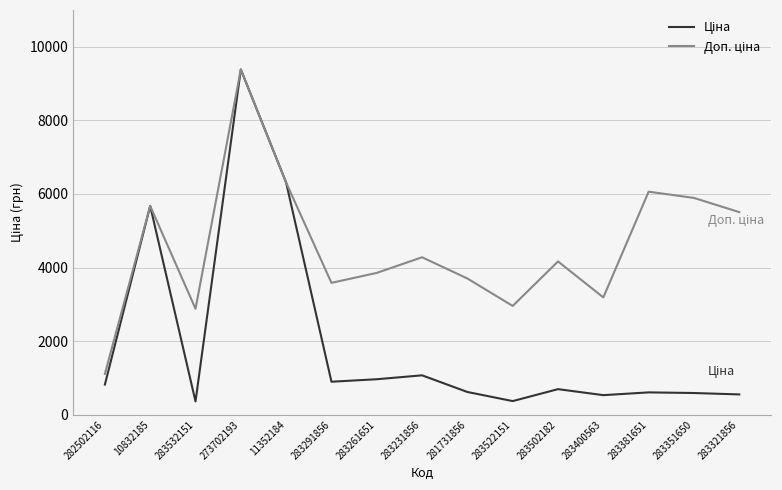

What is the maximum value shown in the chart?

9384.0